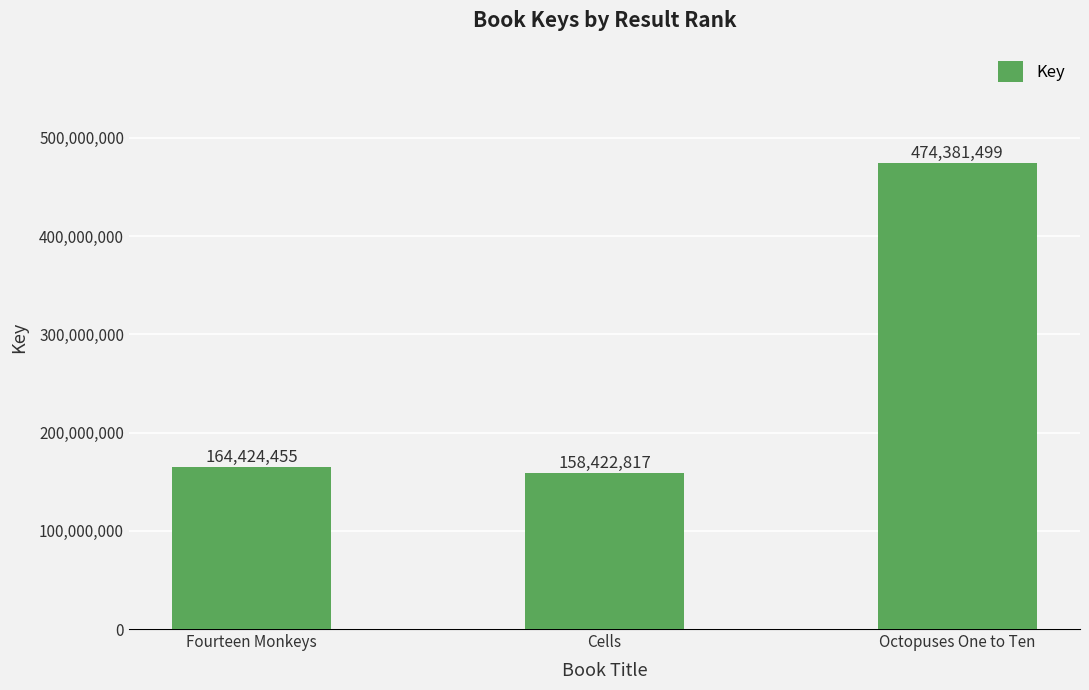

What is the label of the 1st bar from the right?

Octopuses One to Ten